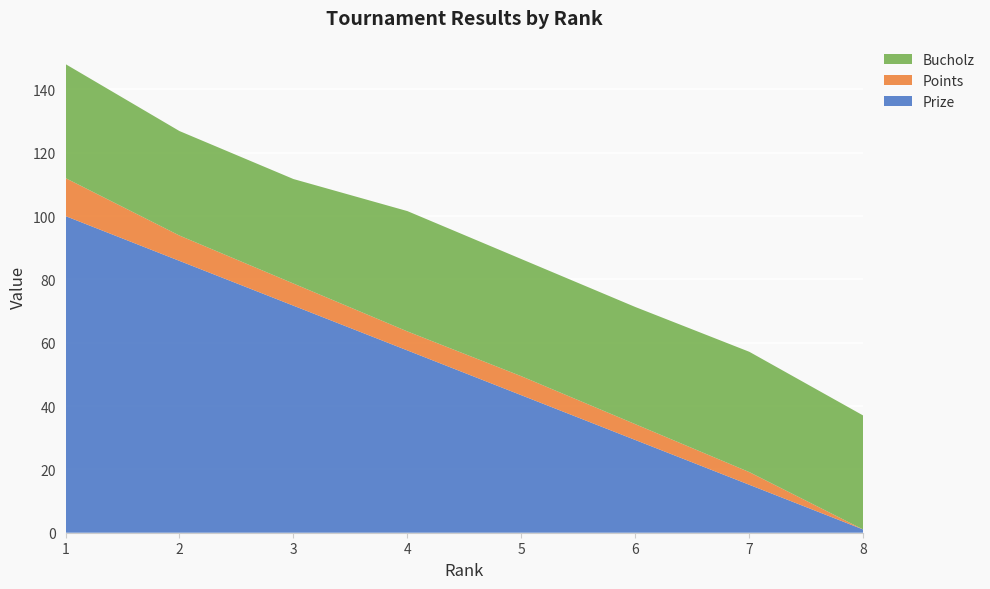

Reading left to right, transcribe all the data shown in this chart.

Prize: 100.0	85.8	71.7	57.6	43.4	29.3	15.1	1.0
Points: 12.0	8.0	7.0	6.0	6.0	5.0	4.0	0.0
Bucholz: 36.0	33.0	33.0	38.0	37.0	37.0	38.0	36.0